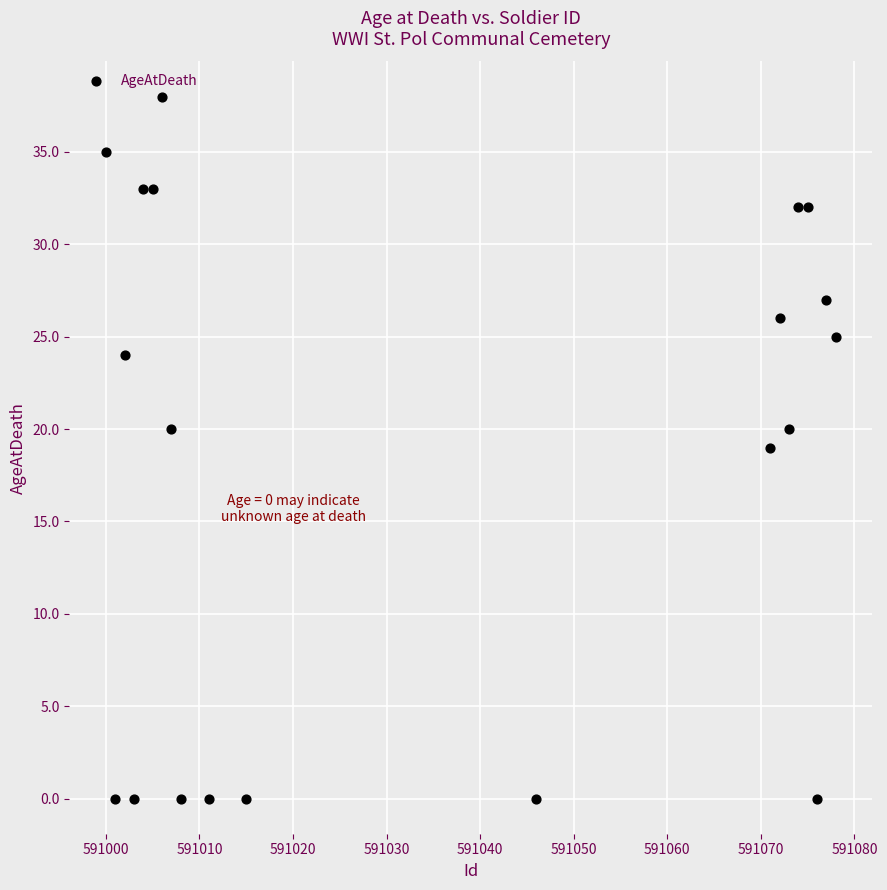

What is the range of Y values (max minus min)?

38